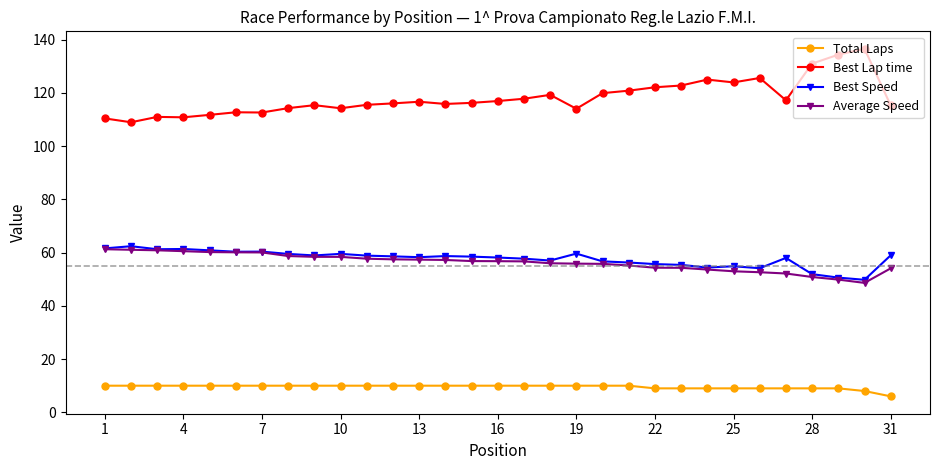

Which series has the widest spread of values?

Best Lap time